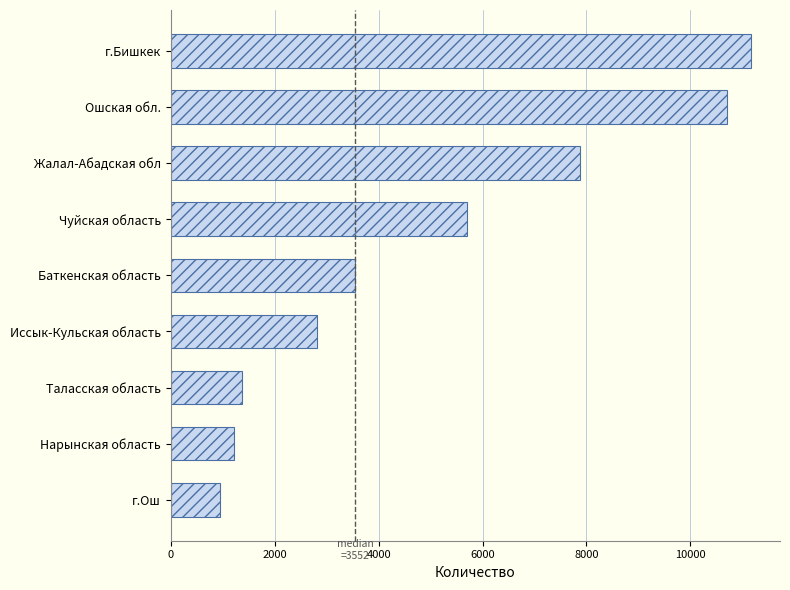

At which category does the chart reach its peak across all series?

г.Бишкек